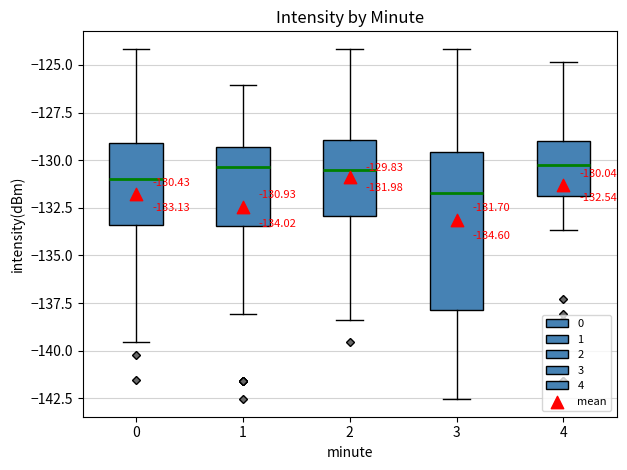

Comparing the boxes themselves (not the whiskers), which one is the tallest?

3